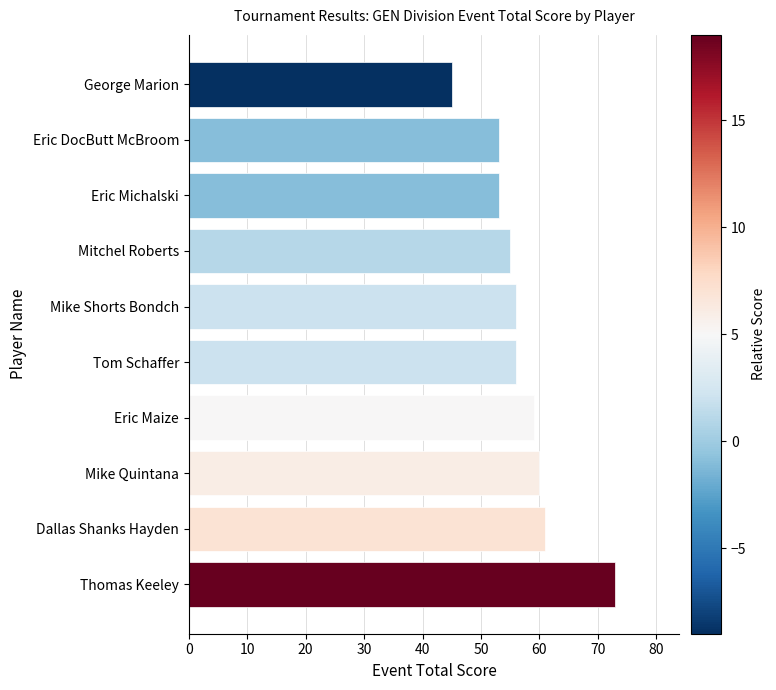

How many bars are there in total?

10